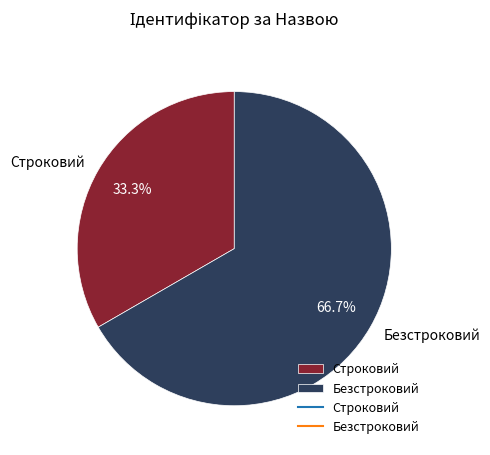

The Безстроковий slice represents 56% of the pie. True or false?

False